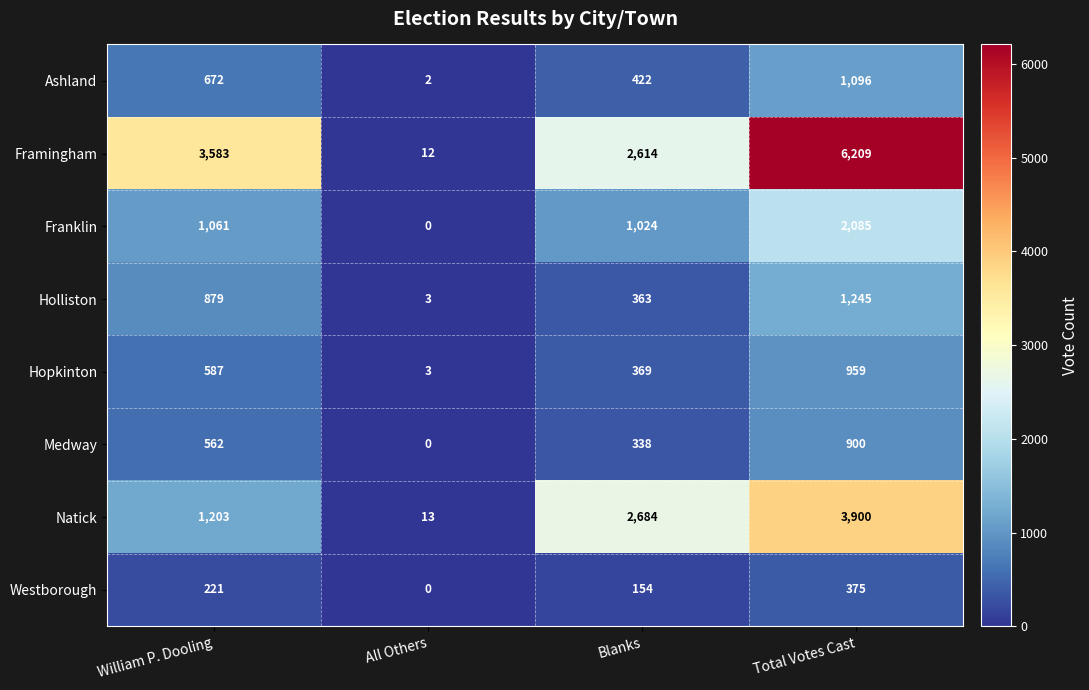

How many Medway values are between 338 and 900?

3